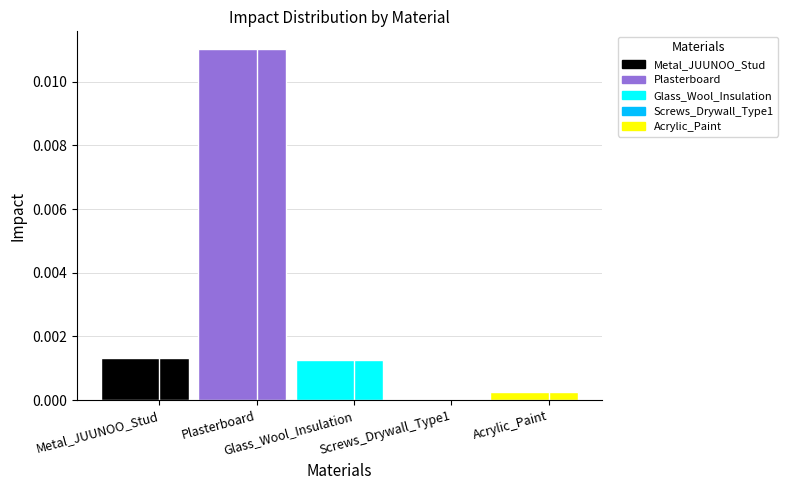

What is the label of the 2nd bar from the left?

Plasterboard